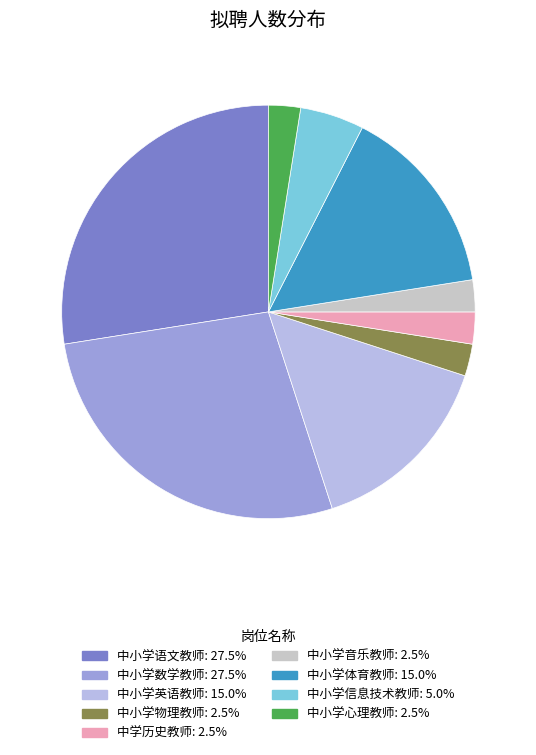

Approximately how many times larger is the value at 中小学英语教师 compared to 中学历史教师?

6.0